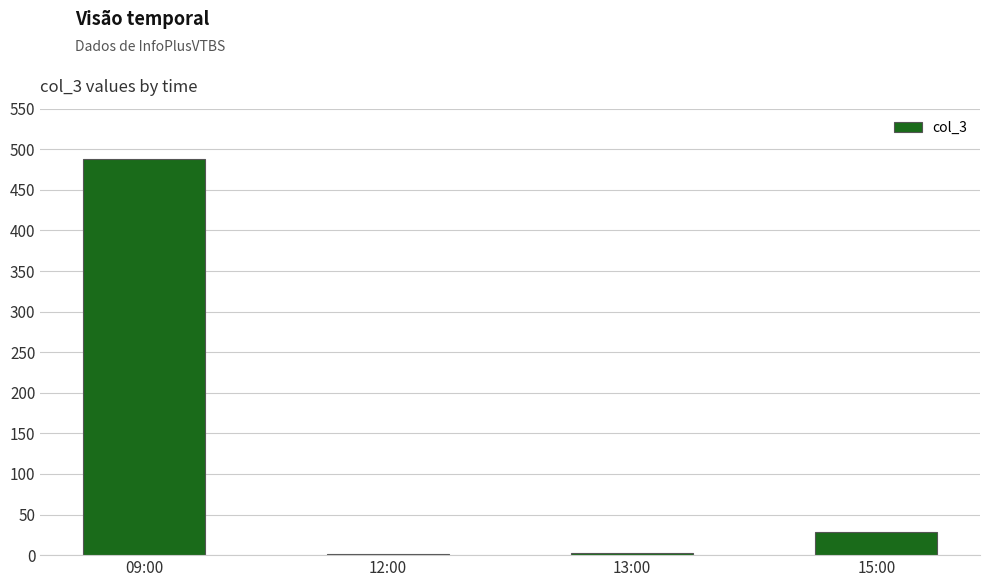

At which label is the value closest to 244?

15:00